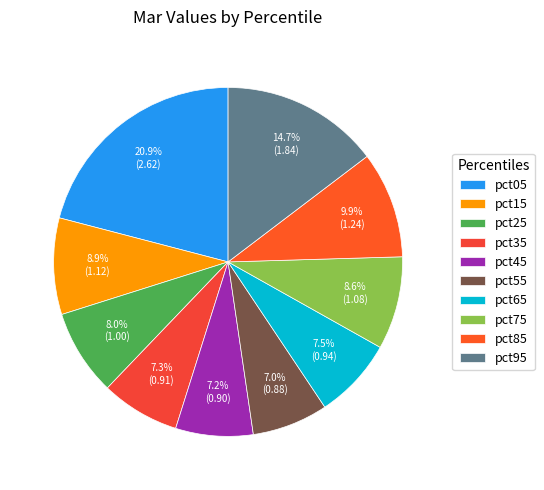

Is it true that pct35 is 7% of the pie?

True